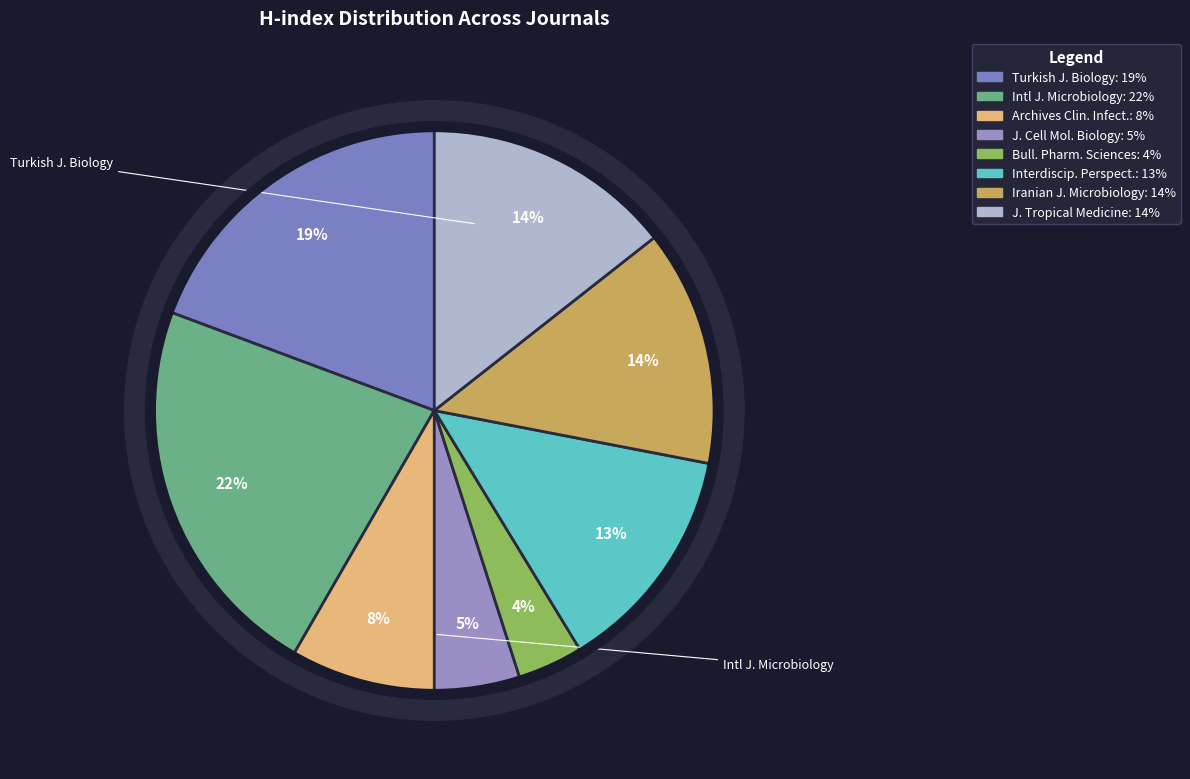

The International Journal of Microbiology slice represents 22% of the pie. True or false?

True